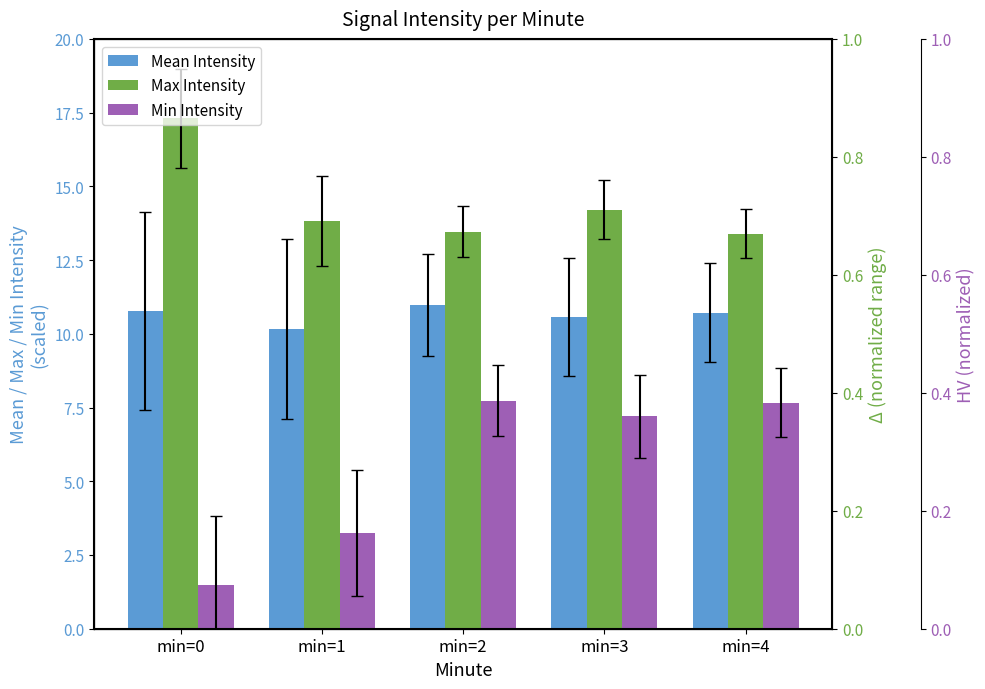

Reading left to right, what are all the values shown in this chart?

Mean Intensity: 10.8	10.2	11.0	10.6	10.7
Max Intensity: 17.3	13.8	13.5	14.2	13.4
Min Intensity: 1.5	3.2	7.7	7.2	7.7